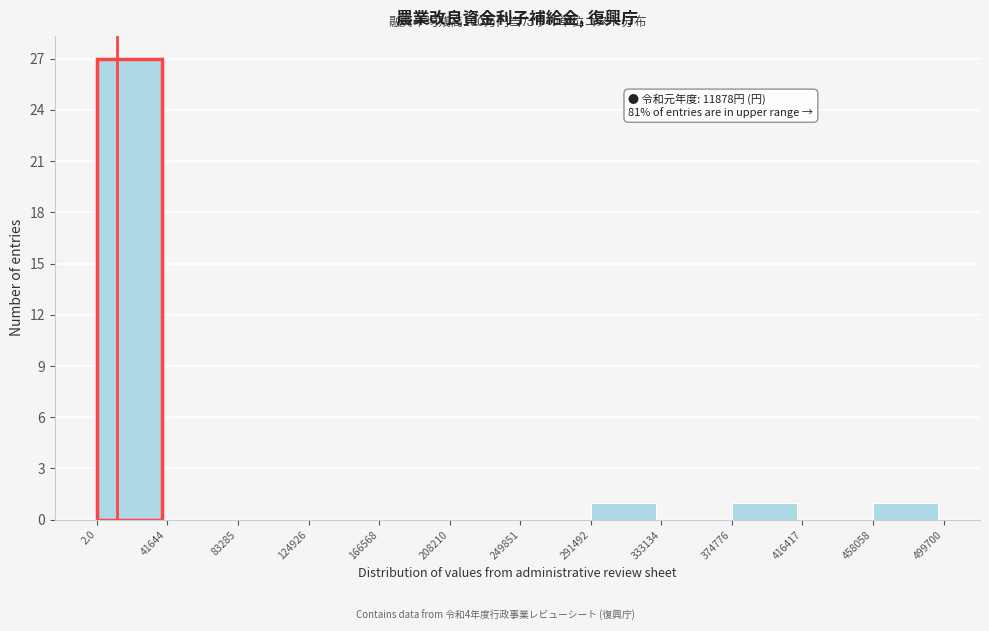

Over which range of the x-axis is the bar tallest?

2.0 to 41644